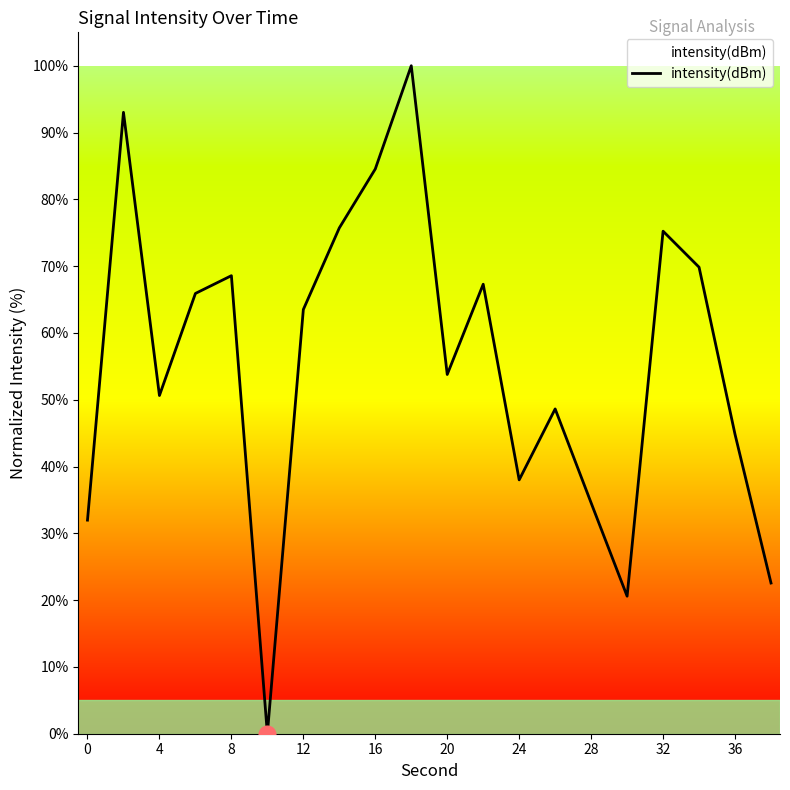

What is the difference between the maximum and minimum values?

100.0